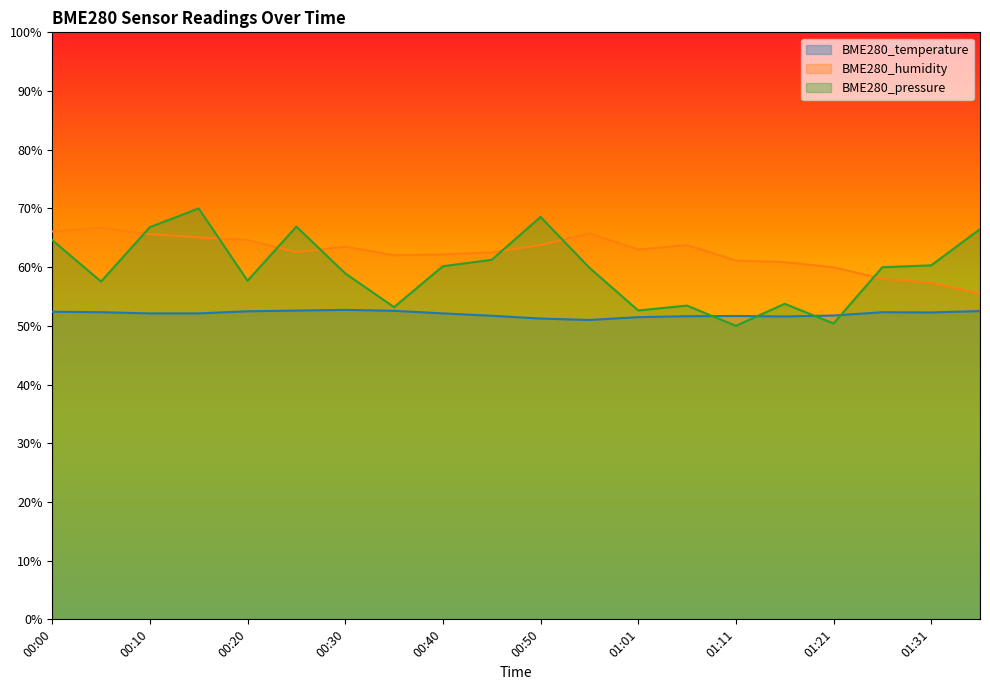

At which category does the chart reach its peak across all series?

00:15